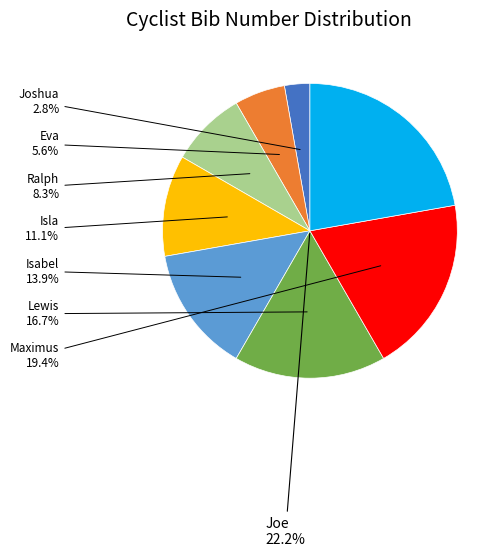

Is it true that Joe is 10% of the pie?

False